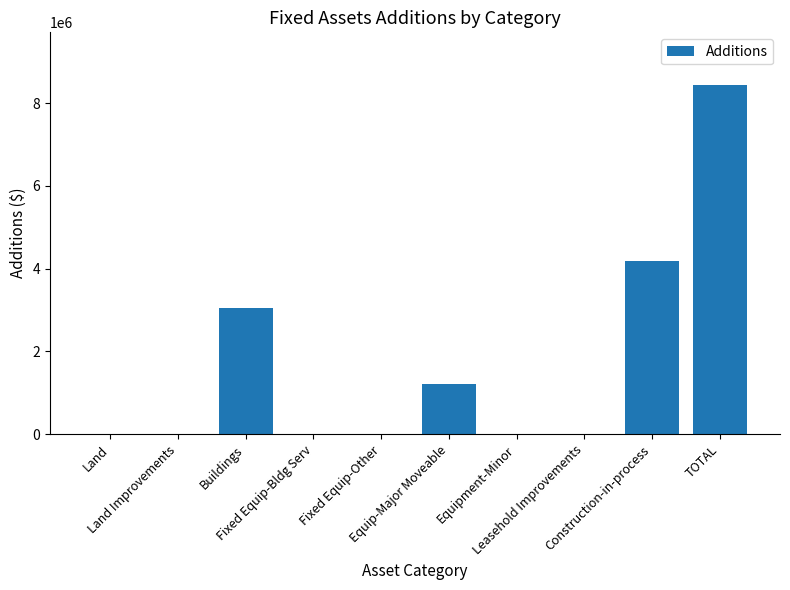

What is the maximum value shown in the chart?

8445178.3